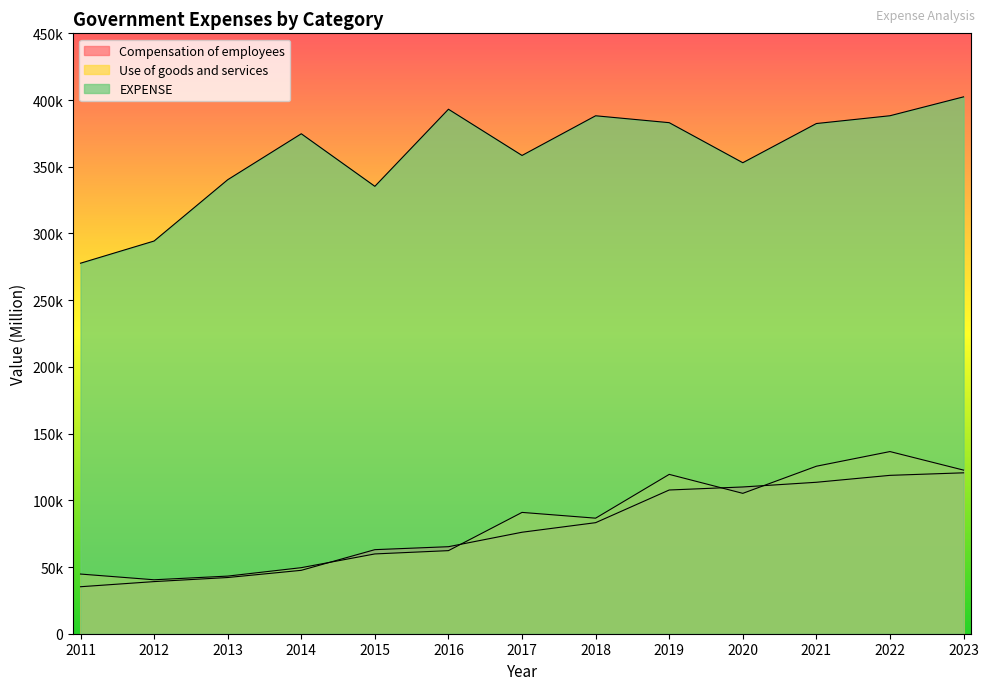

Is it true that Use of goods and services equals 62271.9 at 2016?

True